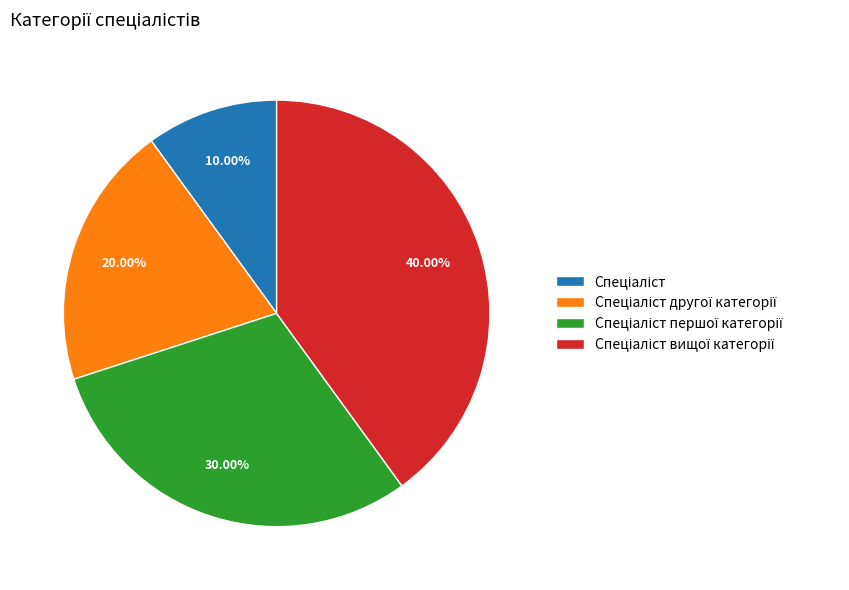

Is there a majority slice in this chart?

No